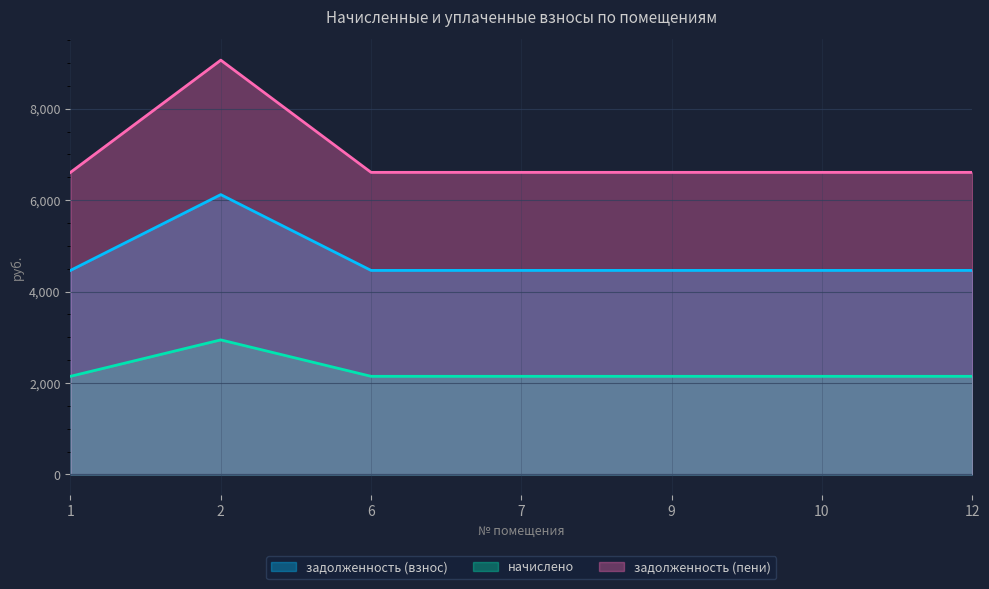

True or false: начислено has more than 0 points higher than both neighbors.

True